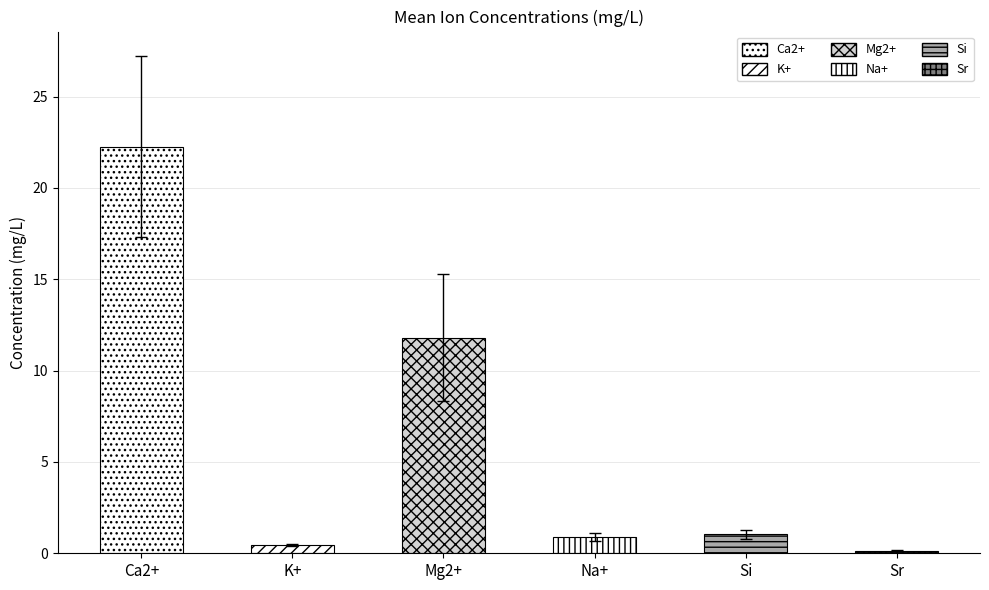

List the series in order of their peak value, highest first.

Ca2+, Mg2+, Si, Na+, K+, Sr